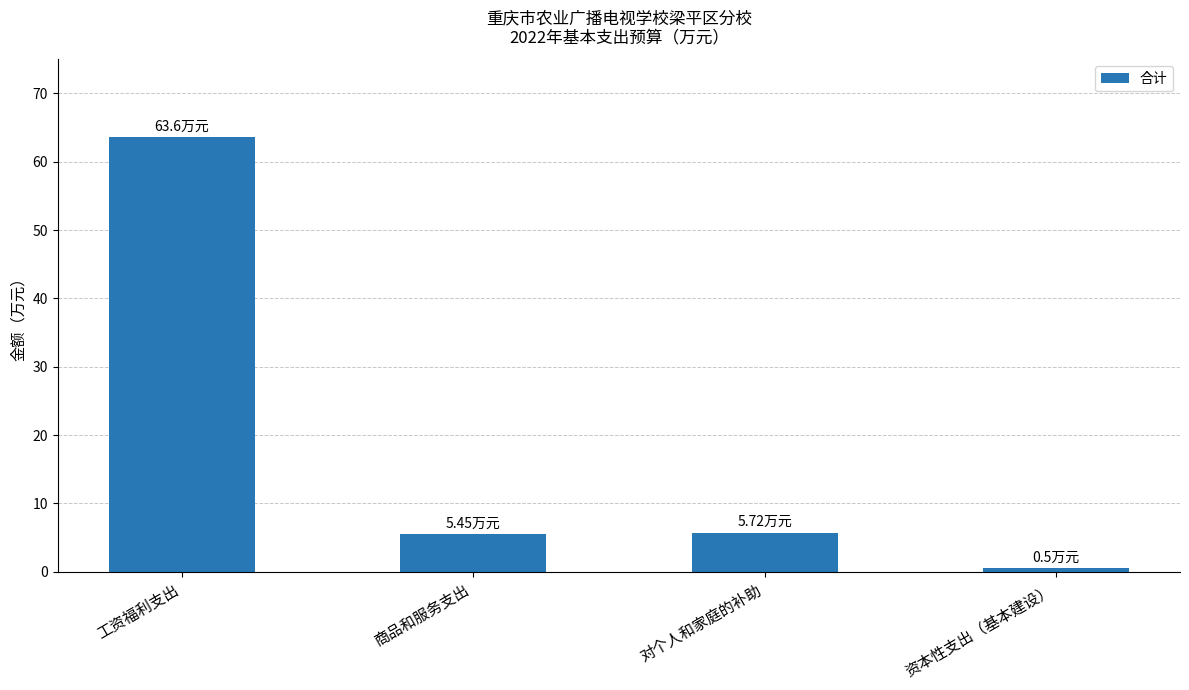

What is the label of the 4th bar from the right?

工资福利支出